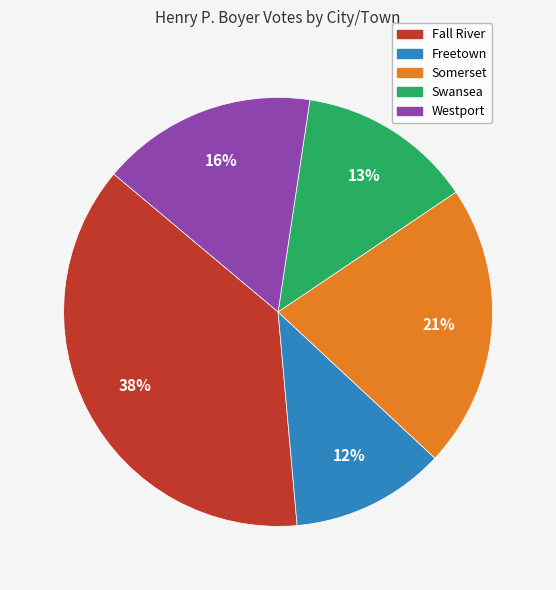

Do Freetown and Westport together represent more than half of the pie?

No